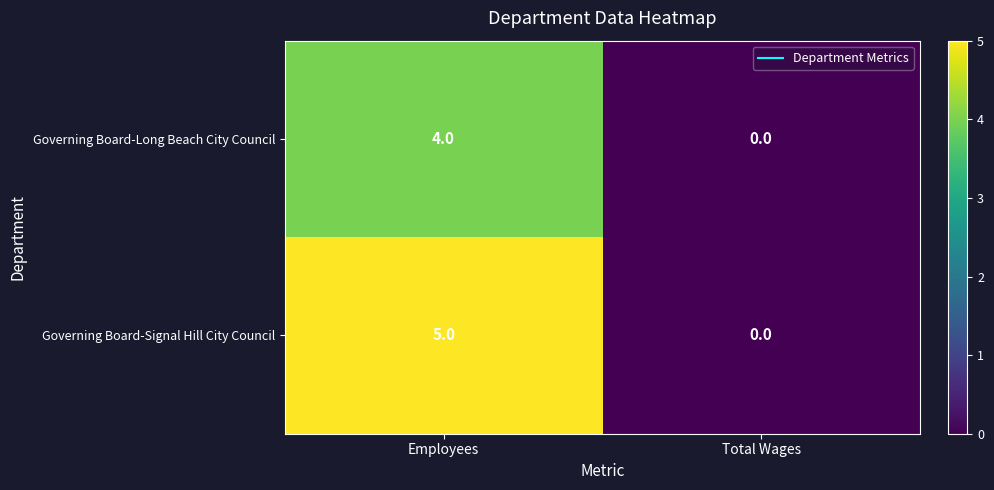

What is the sum of the Governing Board-Long Beach City Council values at Total Wages and Employees?

4